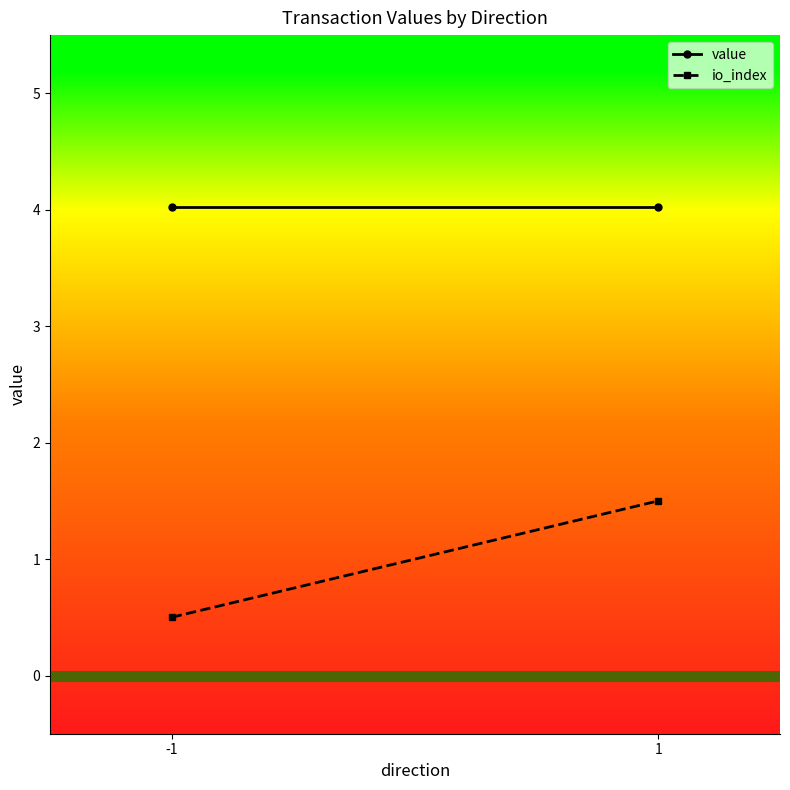

Rank the series by their average value, from lowest to highest.

io_index, value